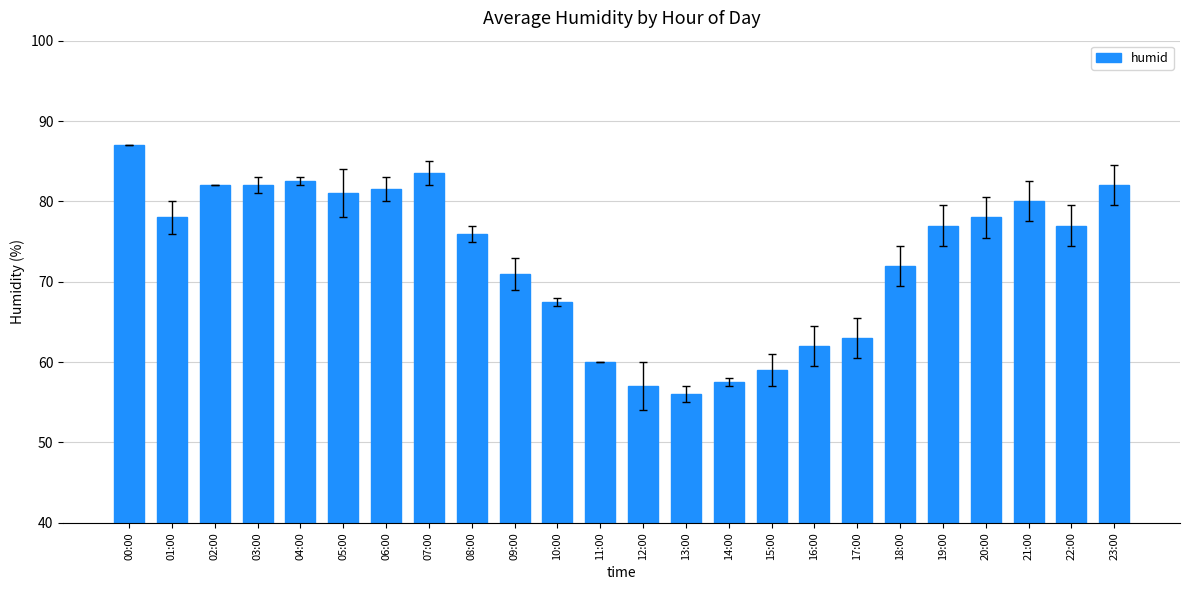

How many categories are shown in the chart?

24